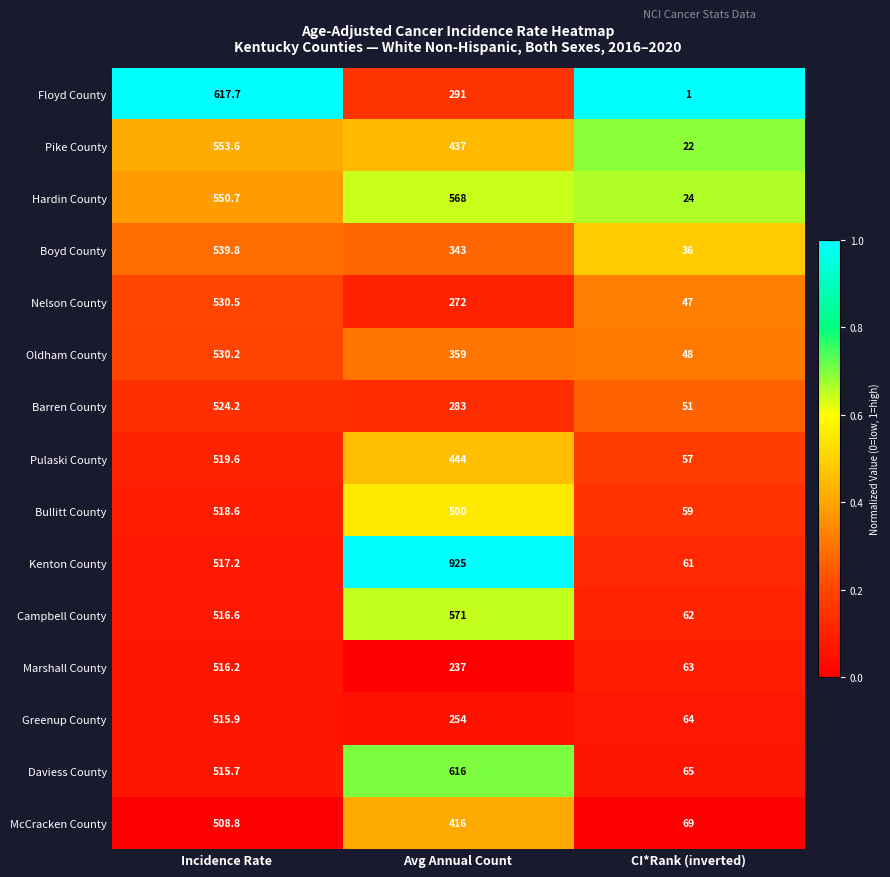

What is the maximum value for Hardin County?

568.0